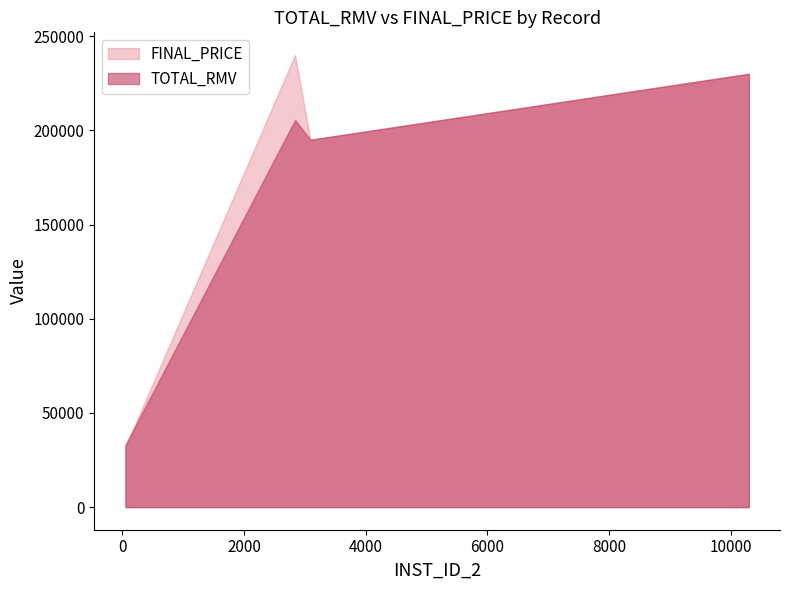

Reading left to right, list all the values displayed in this chart.

TOTAL_RMV: CHA-10296=230000	CCB-2839=205470	RRL-3092=195000	RRL-52=32970
FINAL_PRICE: CHA-10296=230000	CCB-2839=240000	RRL-3092=195000	RRL-52=32000